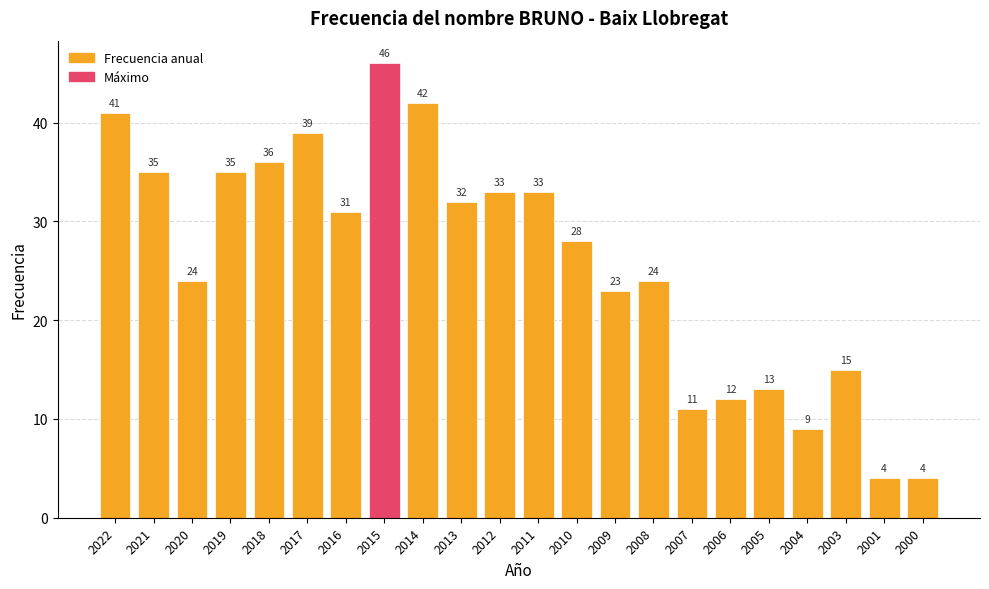

At which category does the chart reach its peak across all series?

2015